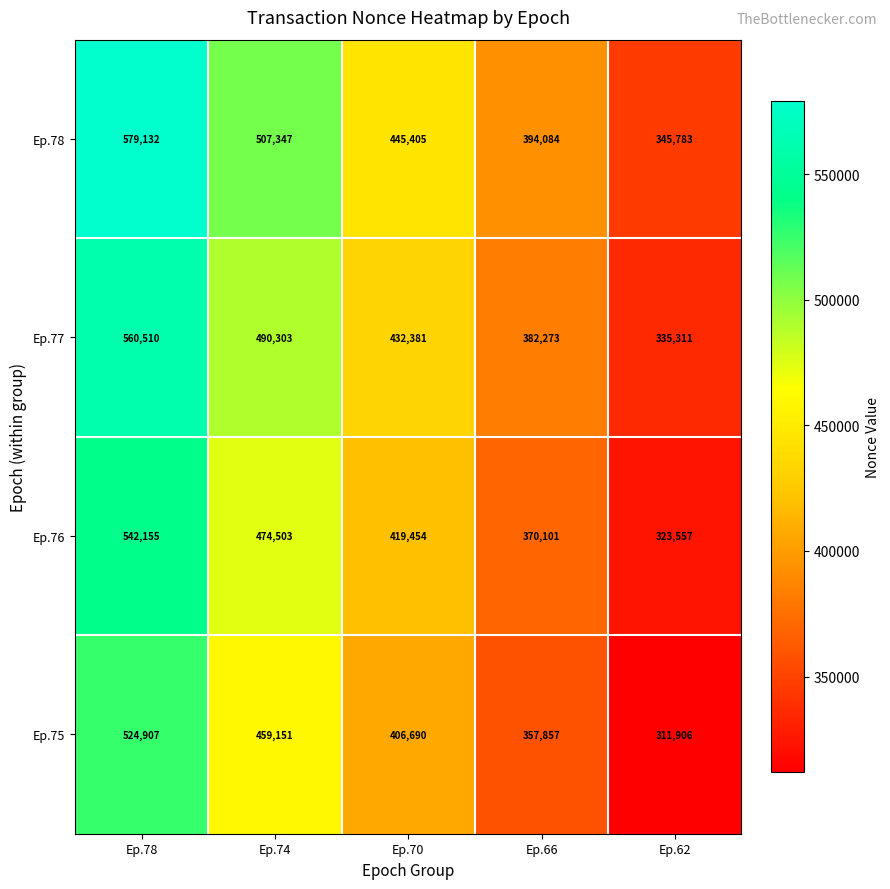

What is the sum of the Ep.76 values at Ep.78 and Ep.70?

961609